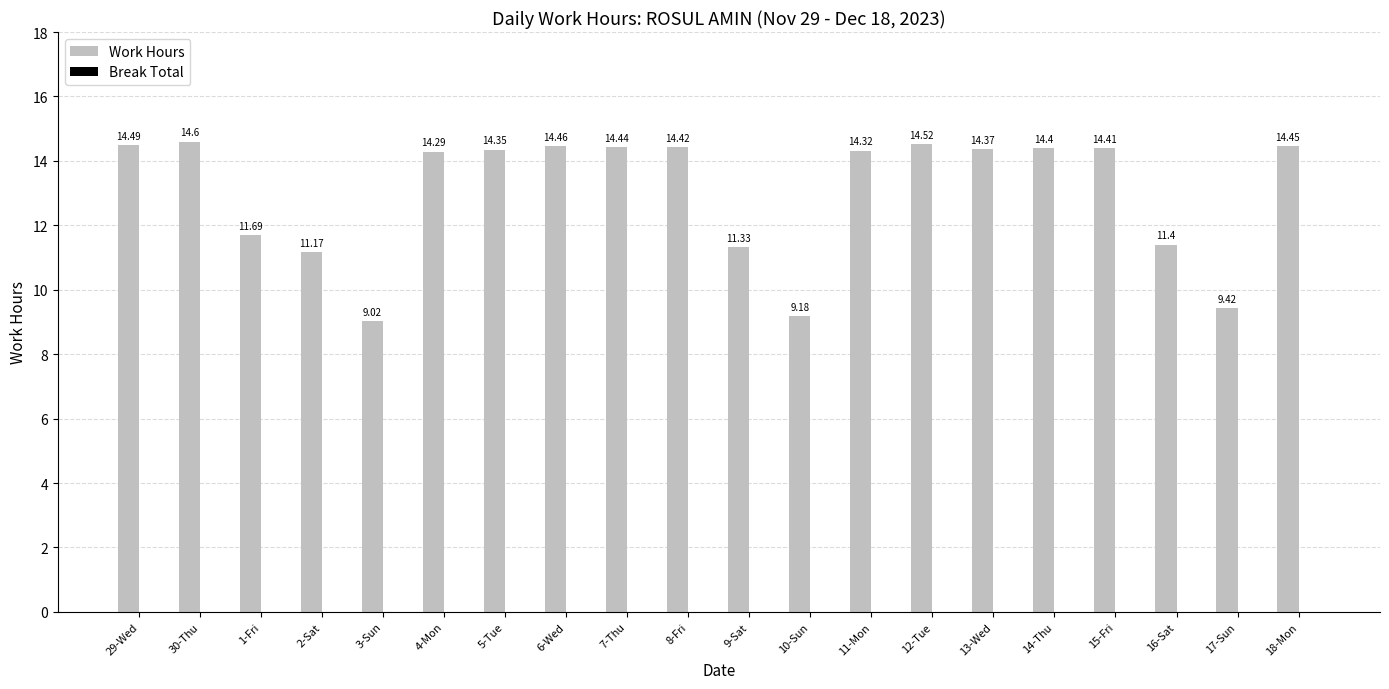

How many bars are there in total?

20